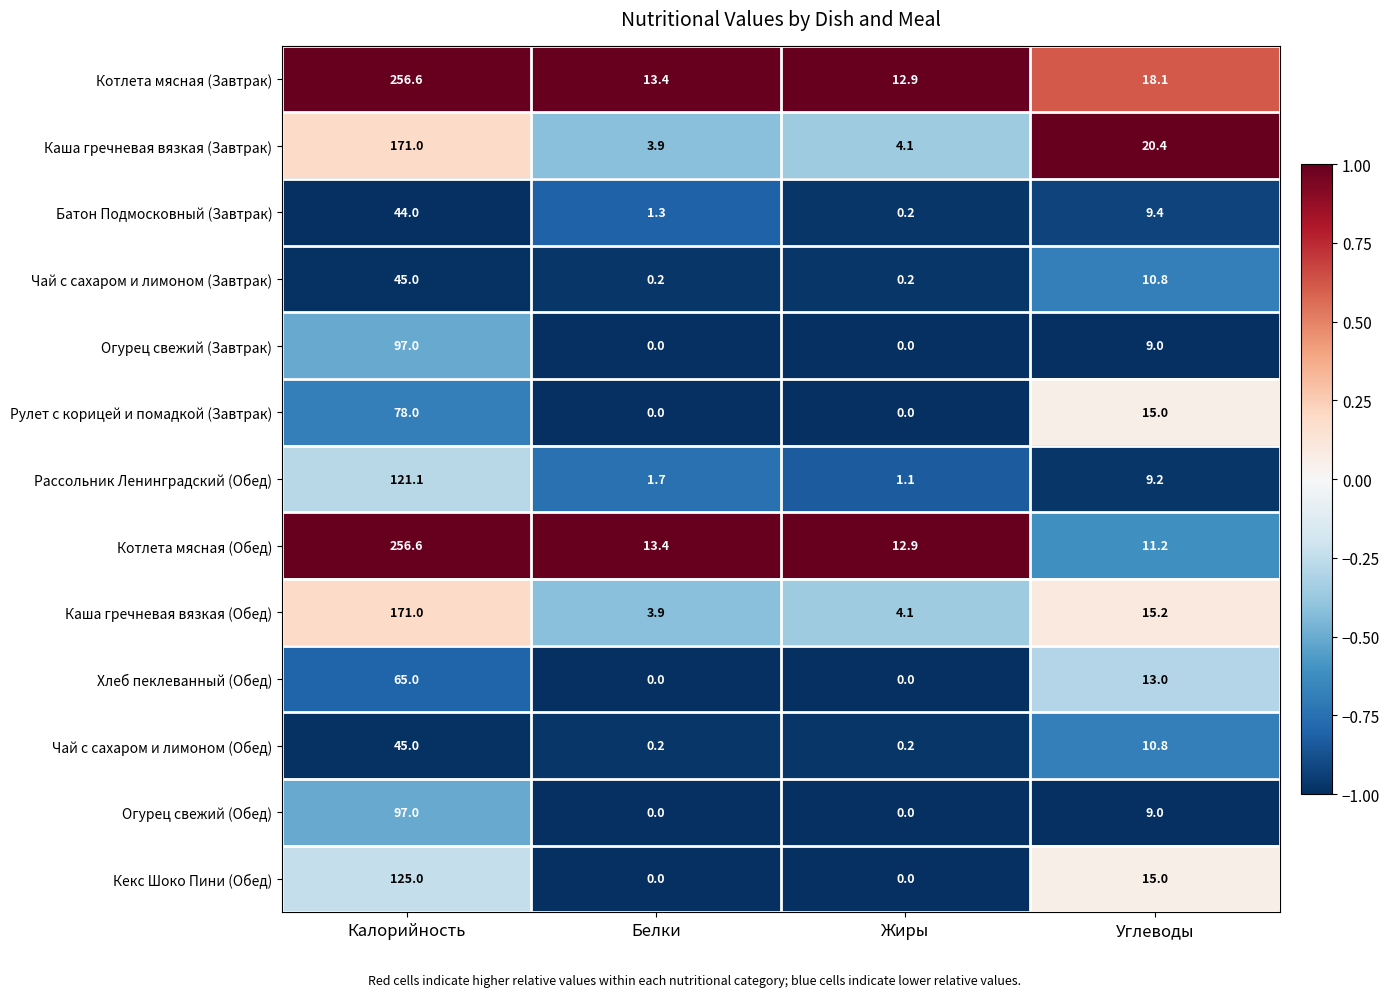

What is the maximum value shown in the chart?

256.6